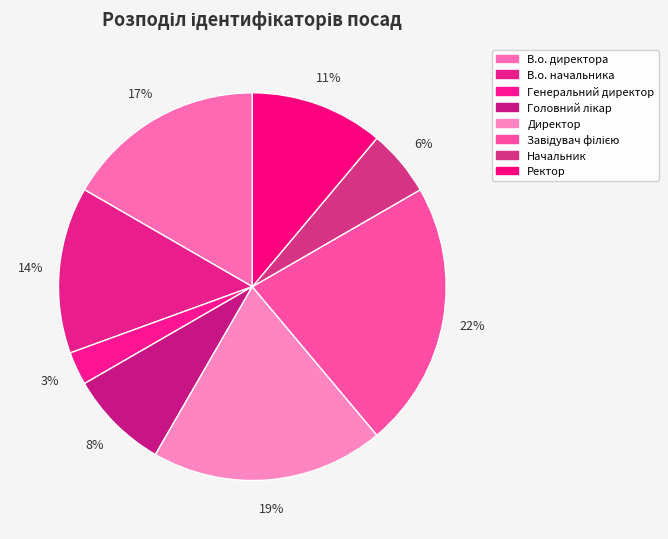

How many segments does this pie chart have?

8